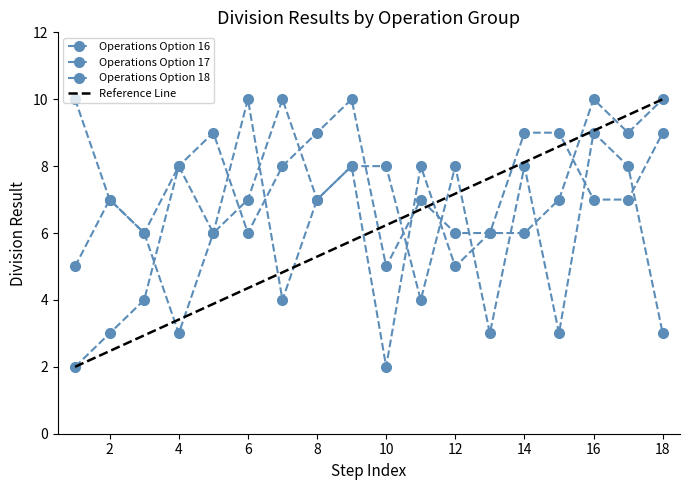

At how many categories does at least one series exceed 8?

11